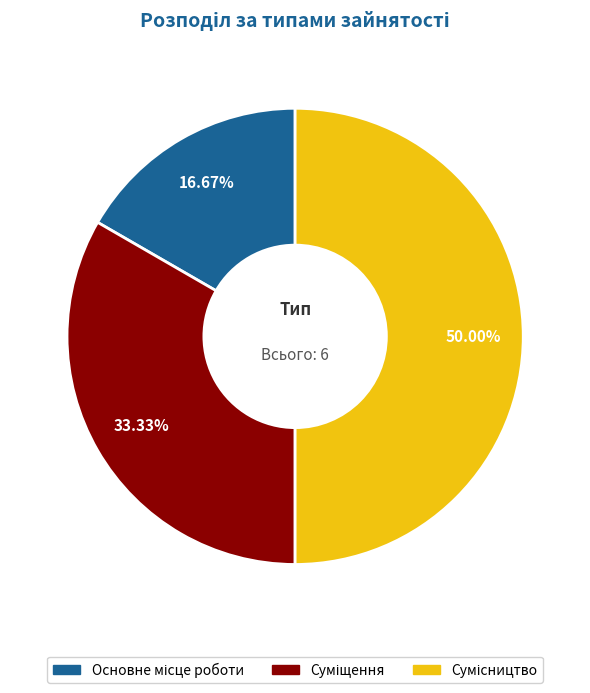

To the nearest percent, what is the difference between the Основне місце роботи and Суміщення slice percentages?

17%